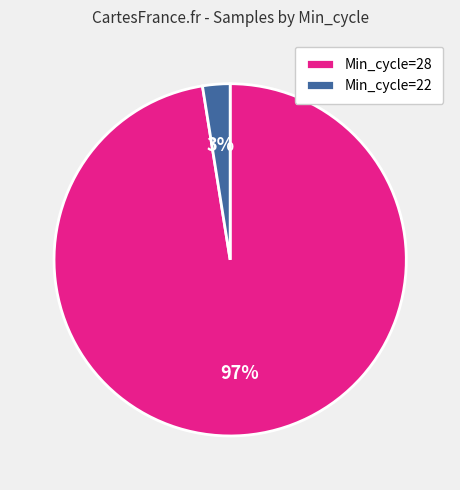

What percentage is the Min_cycle=28 slice, to the nearest percent?

97%